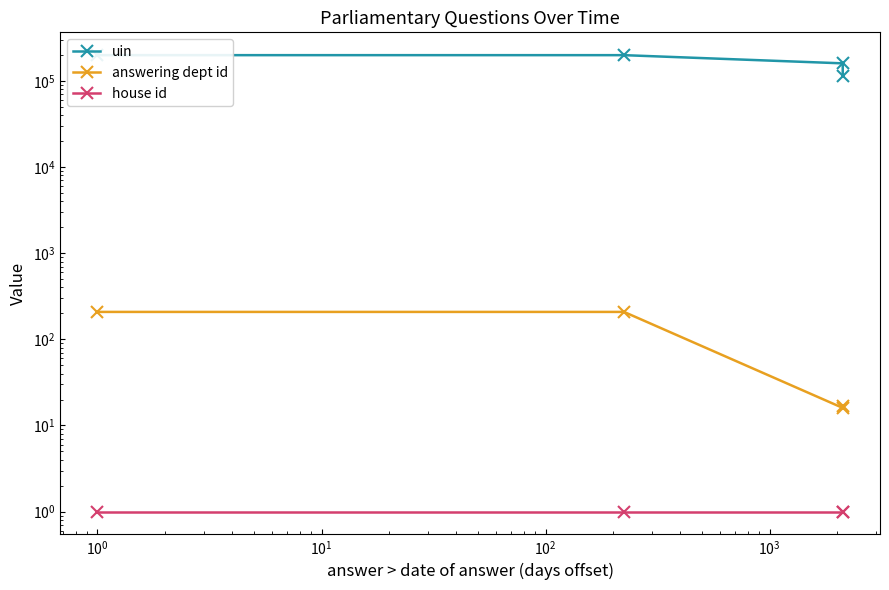

Which series changed the most between $\mathdefault{10^{-2}}$ and $\mathdefault{10^{1}}$?

uin